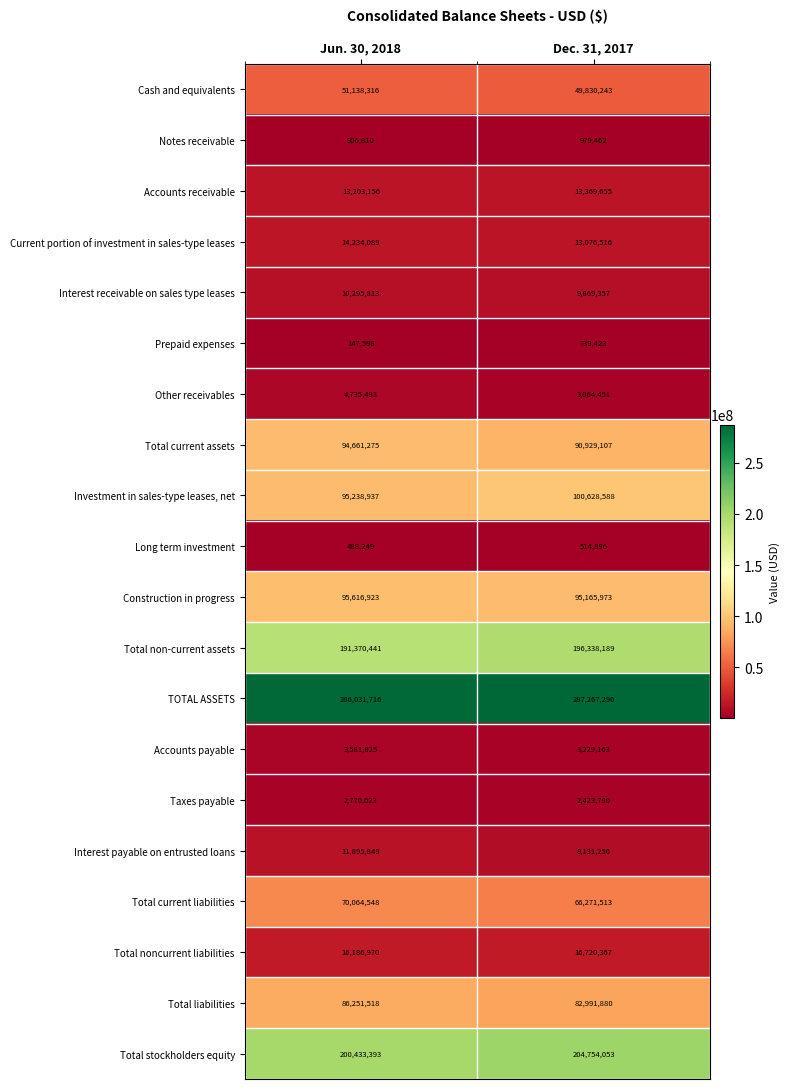

Is it true that Total non-current assets equals 196338189 at Dec. 31, 2017?

True